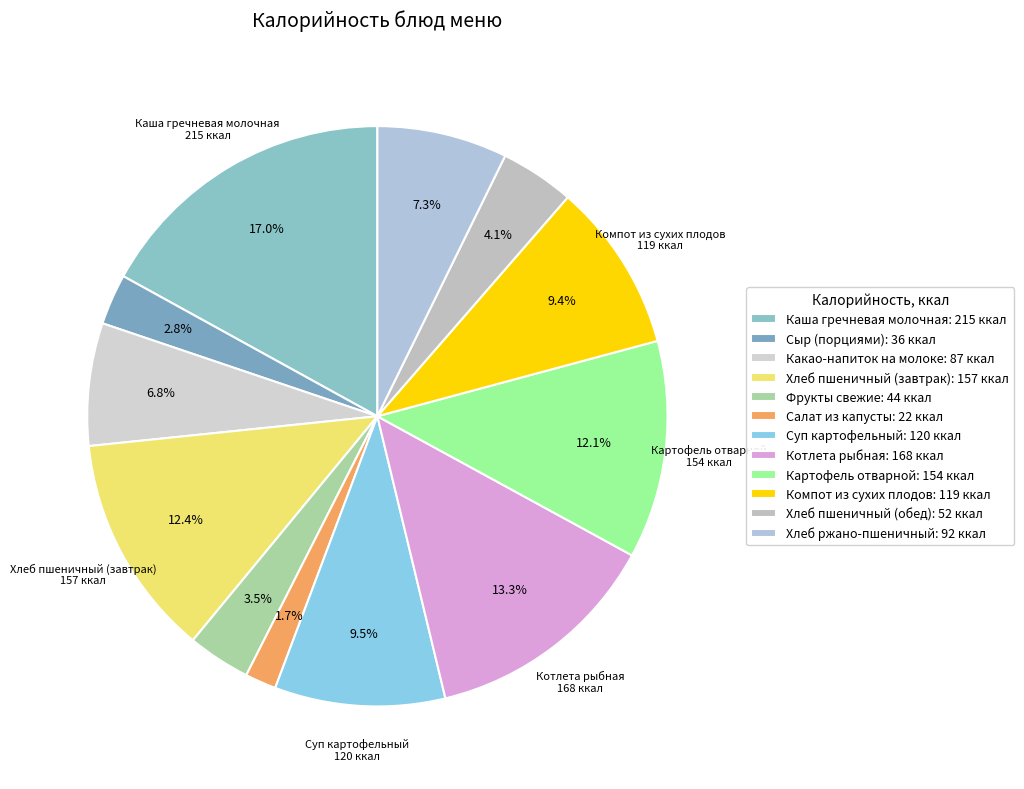

Which slice is the largest?

Каша гречневая молочная